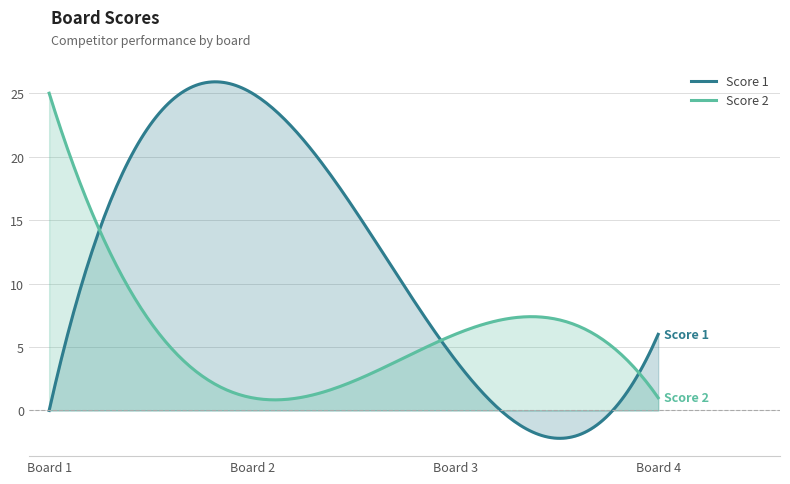

The value of Score 1 at 1 is 0. True or false?

True